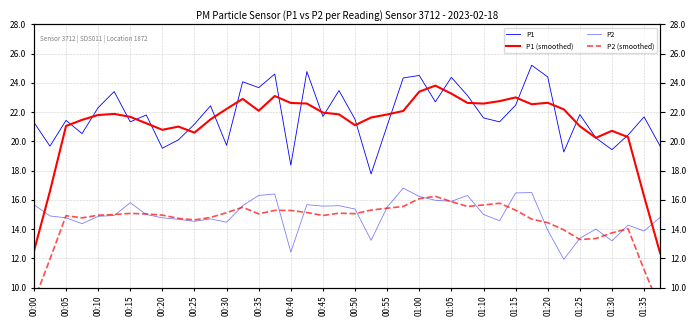

At which label does P2 (smoothed) first exceed 15?

00:15